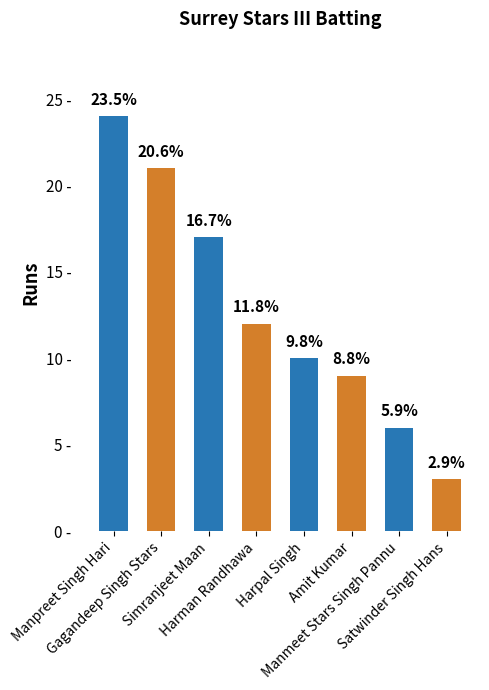

Is it true that the value at Manmeet Stars Singh Pannu is 2?

False